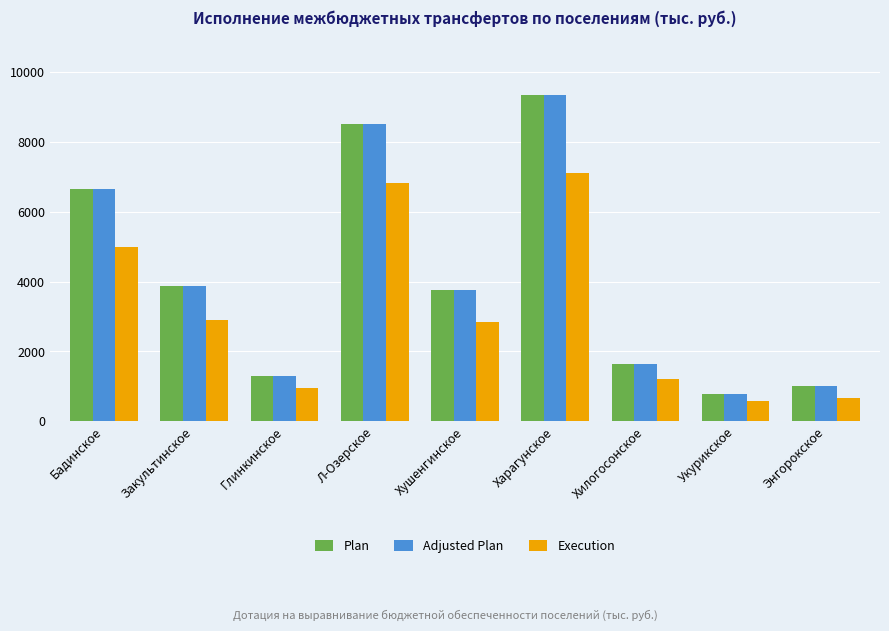

How many bars are there in each group?

3